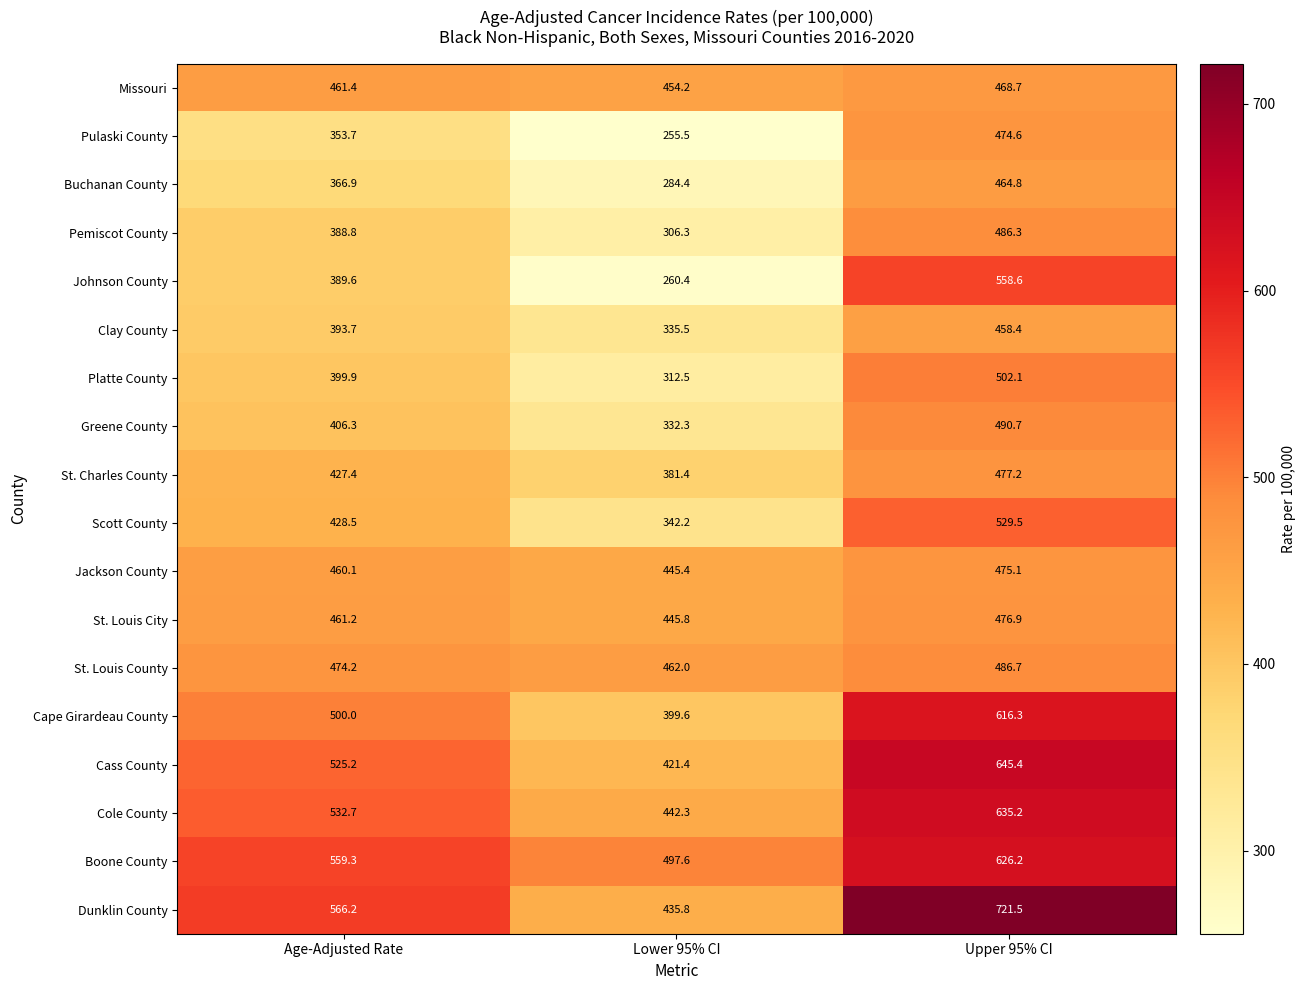

Read the Missouri value at Upper 95% CI.

468.7